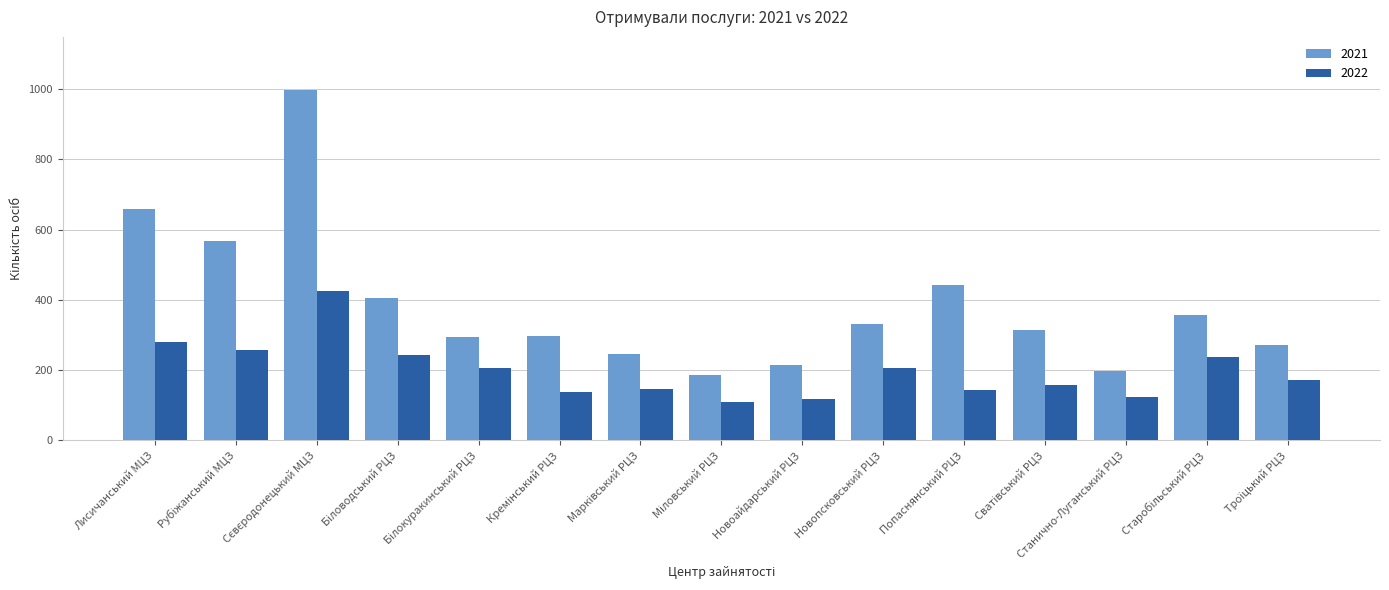

What is the maximum value for 2021?

999